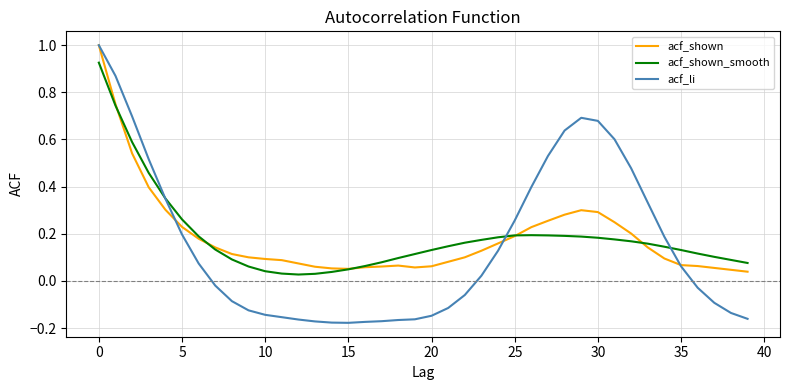

Does the chart have visible grid lines?

Yes